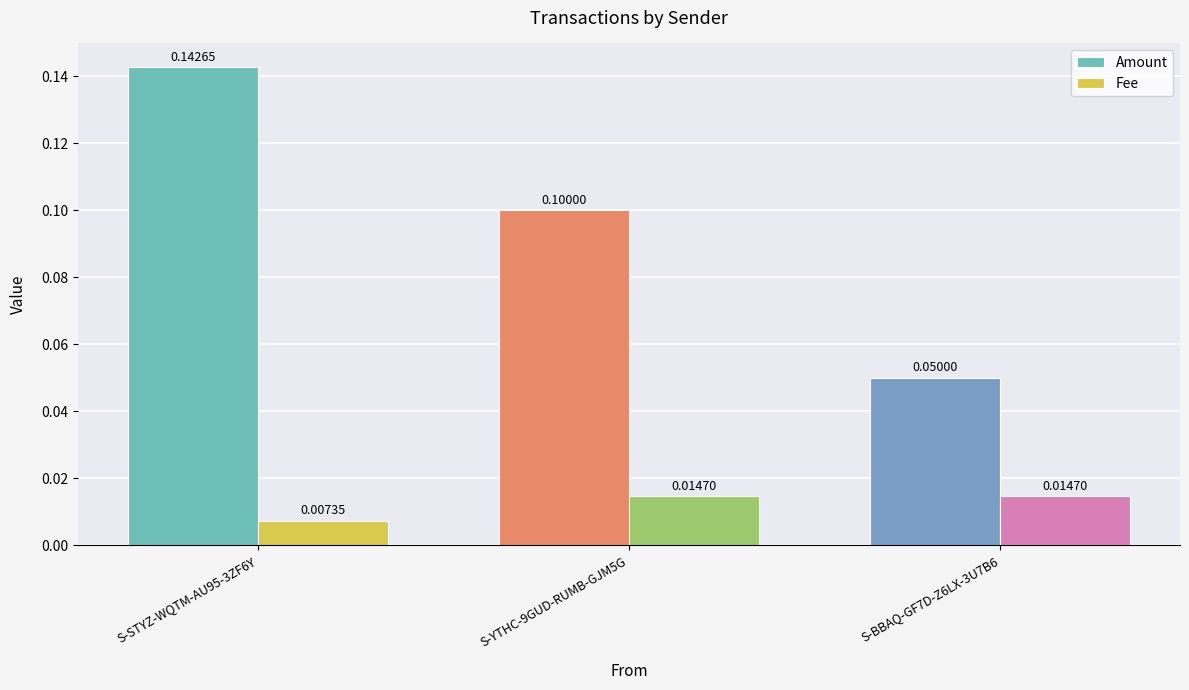

Between S-STYZ-WQTM-AU95-3ZF6Y and S-BBAQ-GF7D-Z6LX-3U7B6, which series saw the biggest shift?

Amount